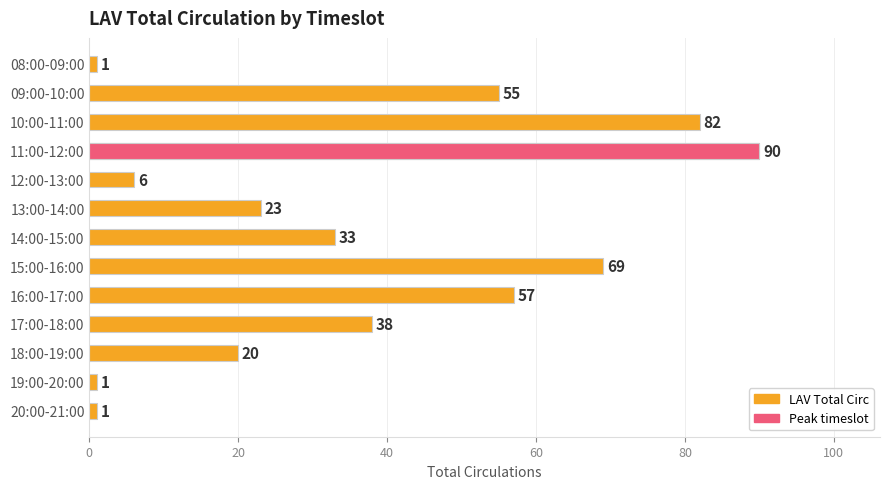

What position from the left is 10:00-11:00?

3